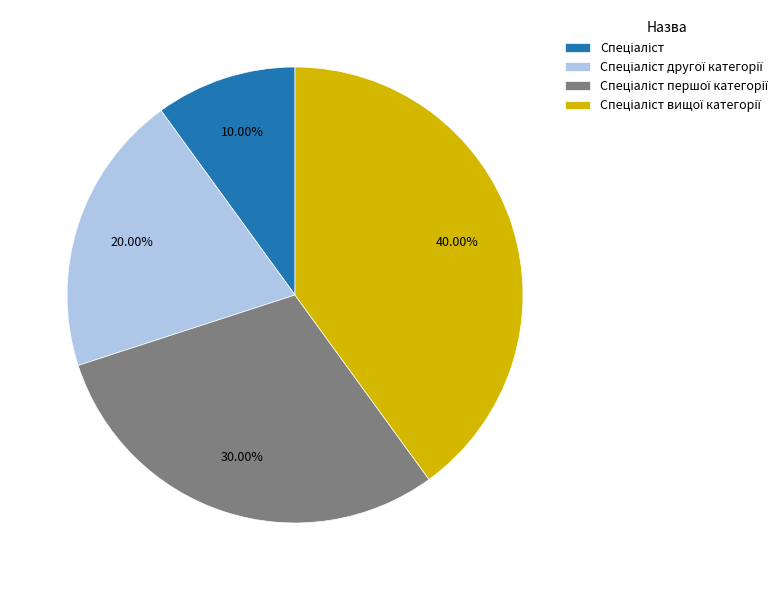

Is there any slice that represents more than half of the pie?

No